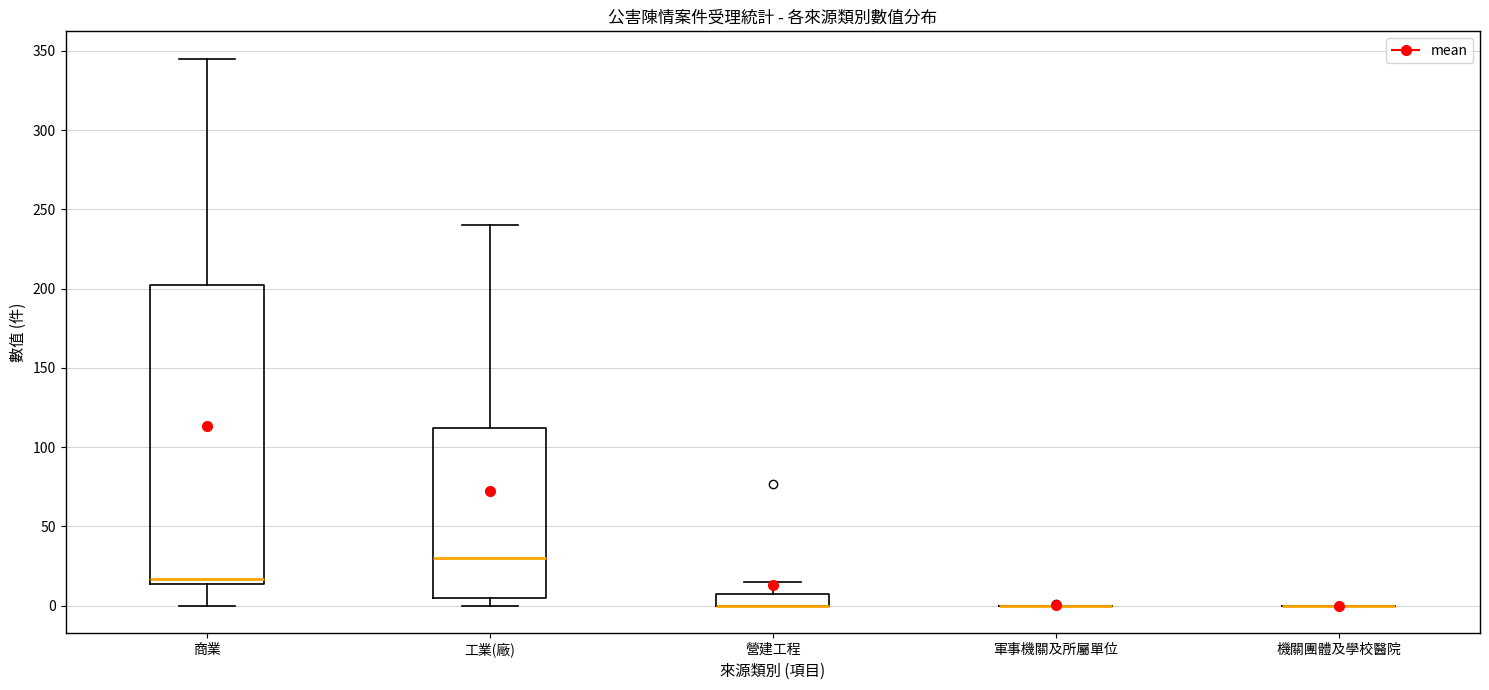

Reading left to right, transcribe this box plot: for each box, give where its median line is, the range the box spans, and where its two whiskers end, as read against the y-axis. The values are not printed on the chart, so give them approximately, as read against the axis.

商業: median 15 (just above the box's lower edge), box 15 to 205, whiskers 0 to 345
工業(廠): median 30, box 5 to 110, whiskers 0 to 240
營建工程: median 0 (drawn on the box's lower edge), box 0 to 10, whiskers 0 to 15
軍事機關及所屬單位: box collapsed to a line at 0, whiskers 0 to 0
機關團體及學校醫院: box collapsed to a line at 0, whiskers 0 to 0